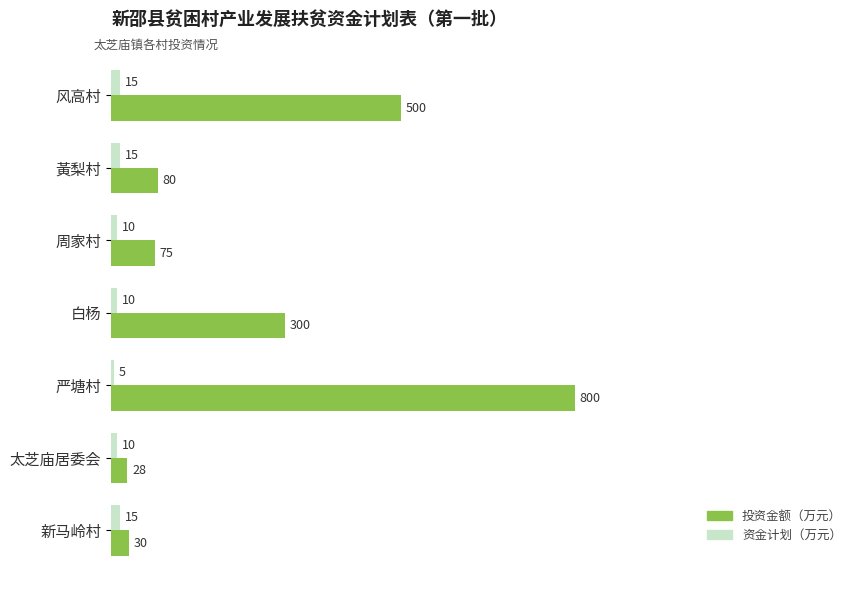

The value of 资金计划（万元） at 周家村 is 10. True or false?

True